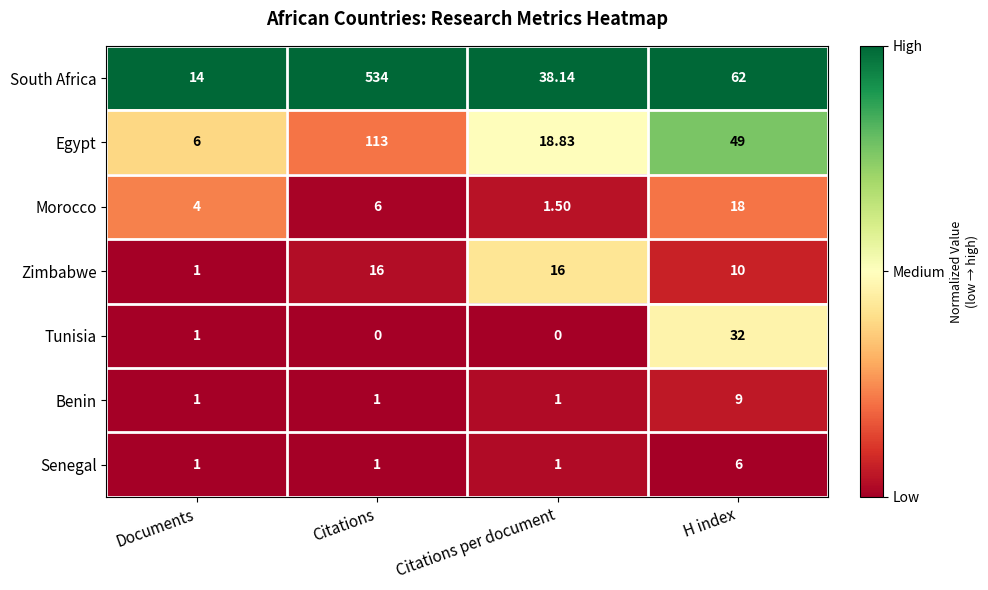

Rank the series by their maximum value, from highest to lowest.

South Africa, Egypt, Tunisia, Morocco, Zimbabwe, Benin, Senegal